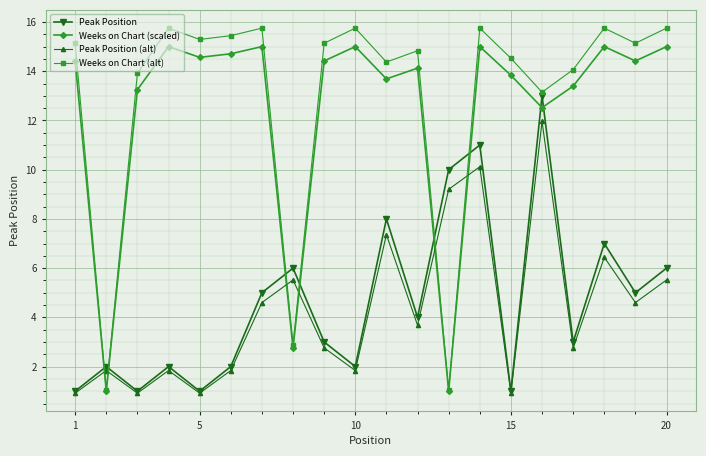

True or false: Weeks on Chart (scaled) and Peak Position (alt) cross at least once.

True